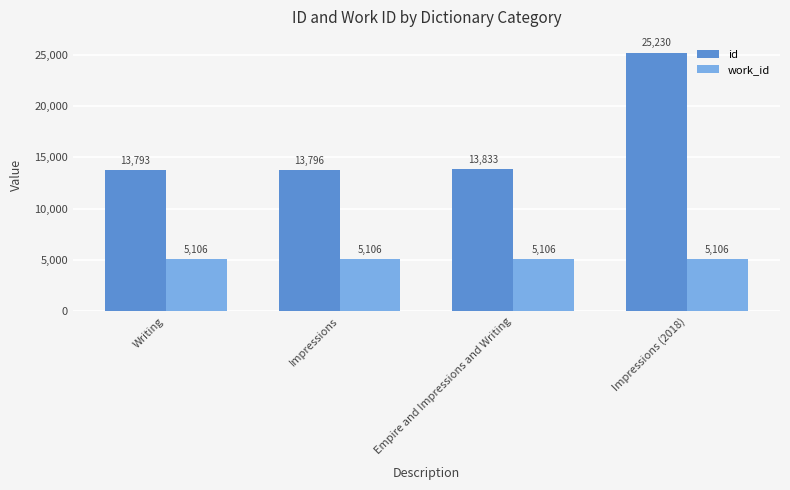

How many bars are there in each group?

2